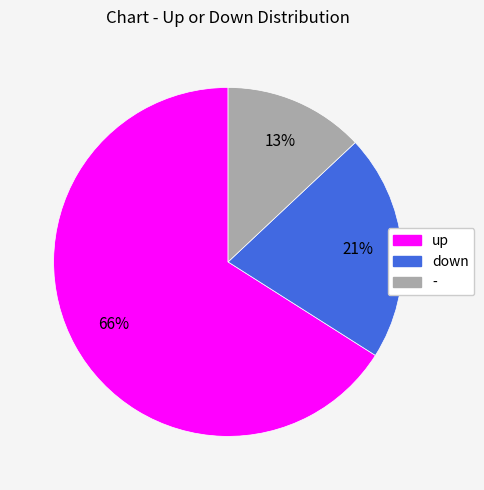

Which slice is the smallest?

-